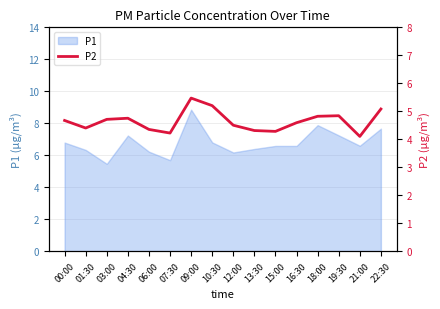

Is it true that P1 equals 10.8 at 04:30?

False